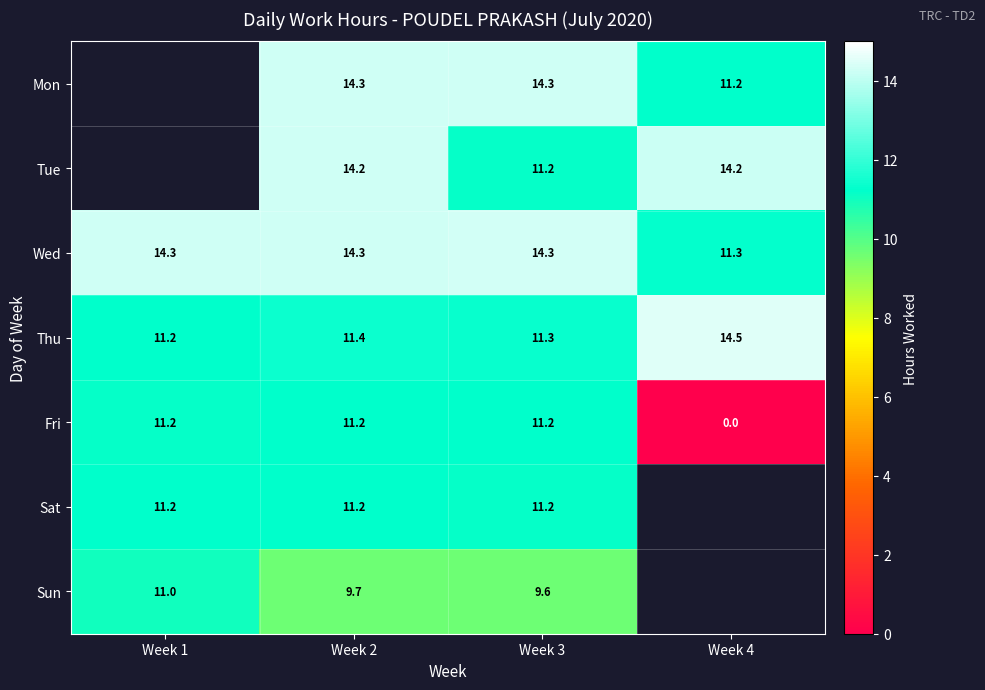

True or false: Mon has a value of 8.4 at Week 2.

False